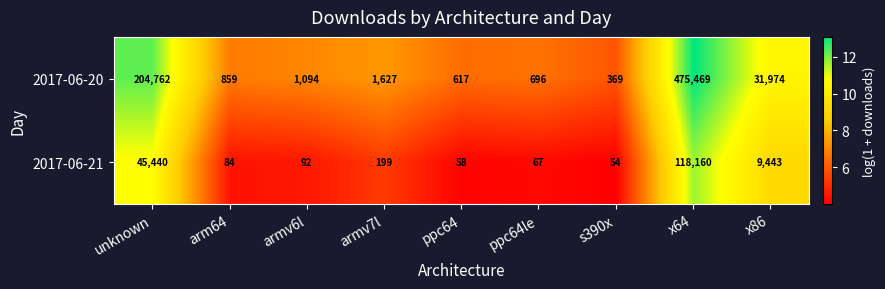

What is the sum of the 2017-06-20 values at armv7l and ppc64le?

2323